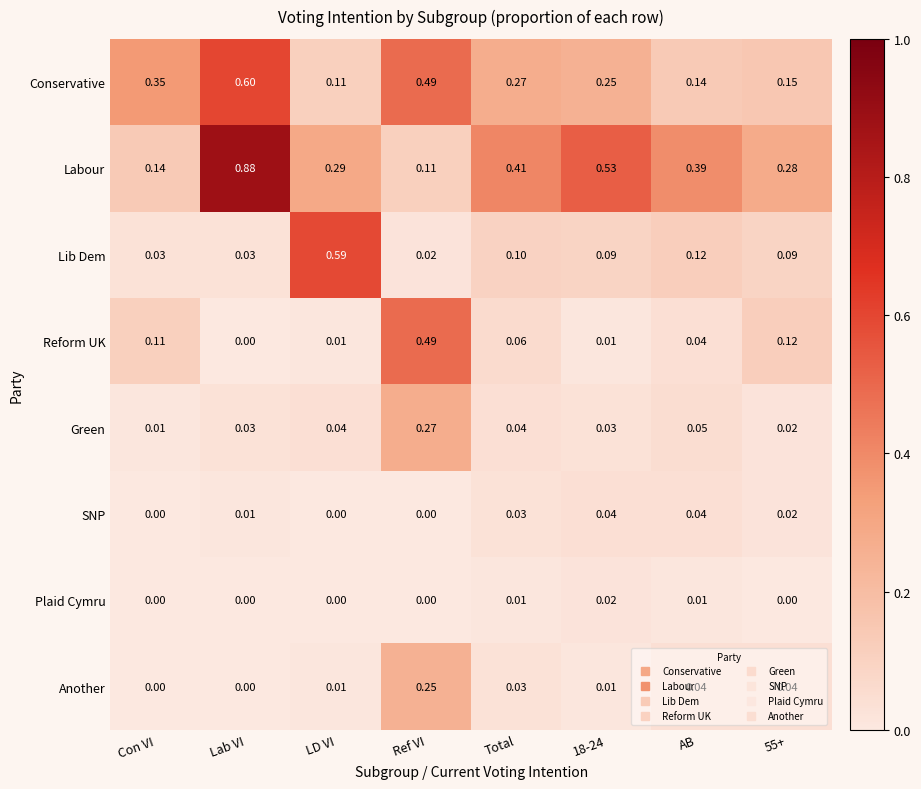

Between Ref VI and 18-24, which series saw the biggest shift?

Reform UK